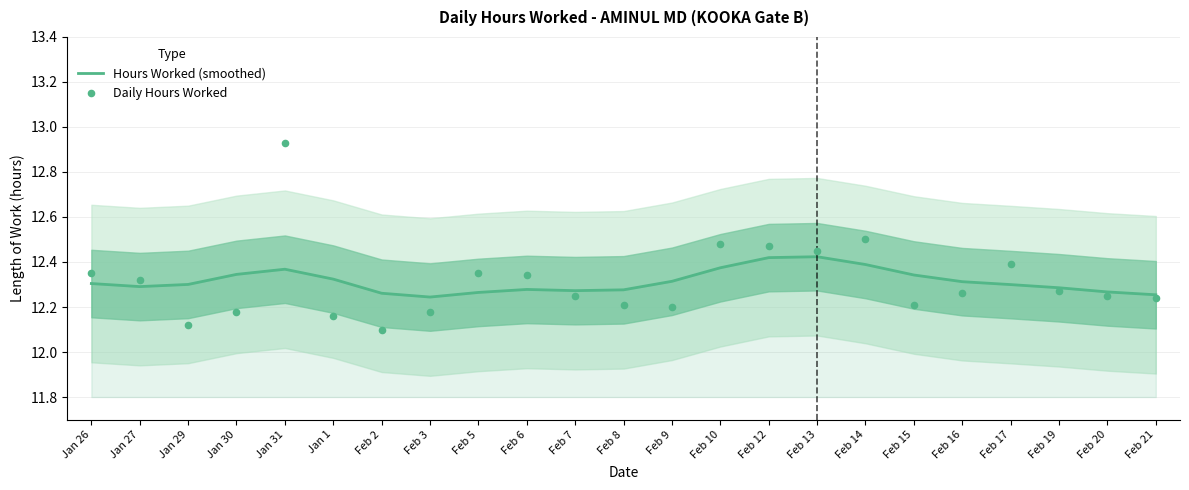

Which series has the widest spread of Y values?

Daily Hours Worked